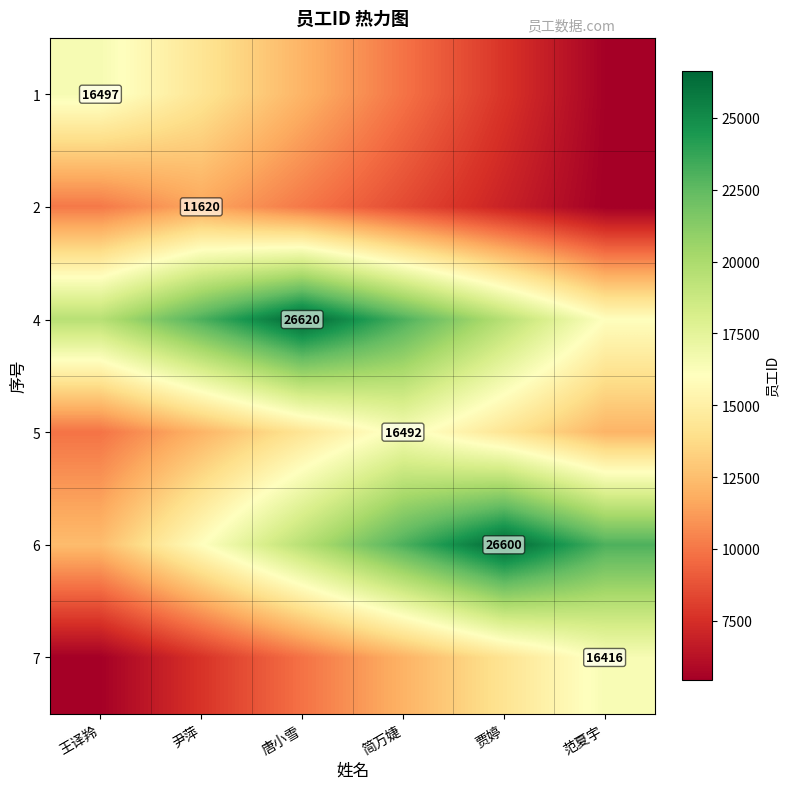

How many values in the 5 series are below 14293?

3